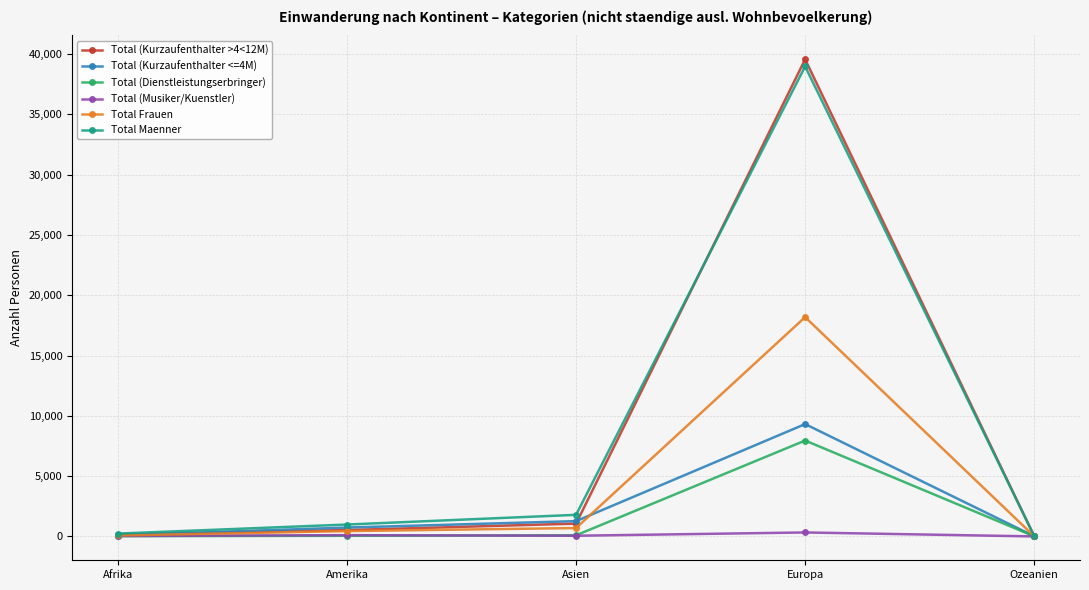

What is the label of the 4th point from the left?

Europa